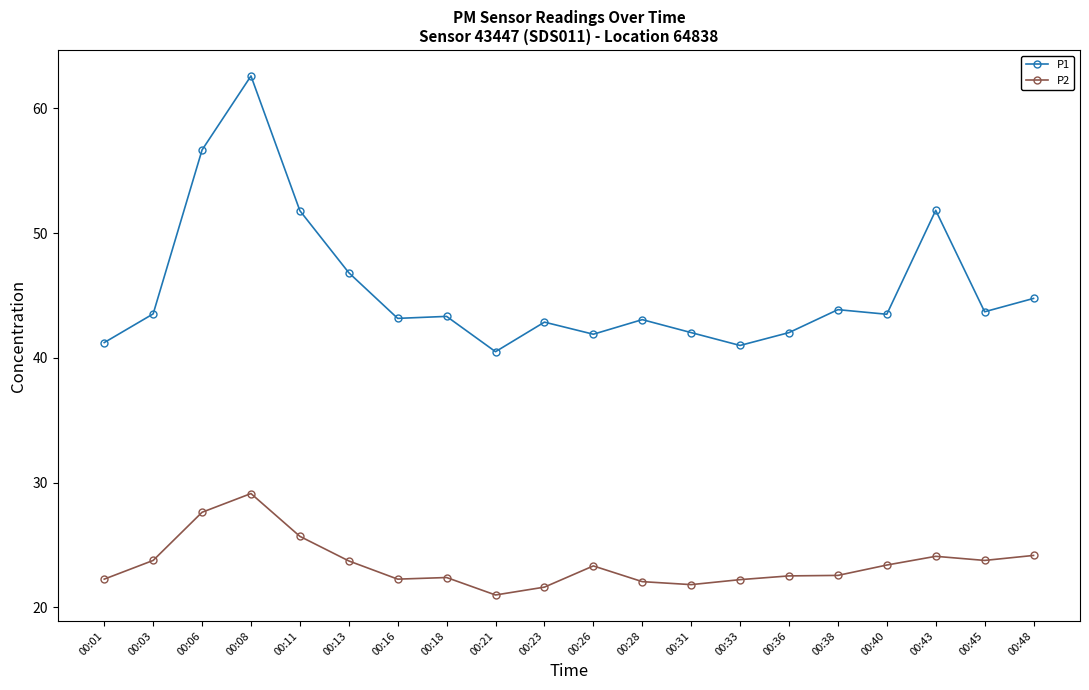

True or false: P1 and P2 cross at least once.

False